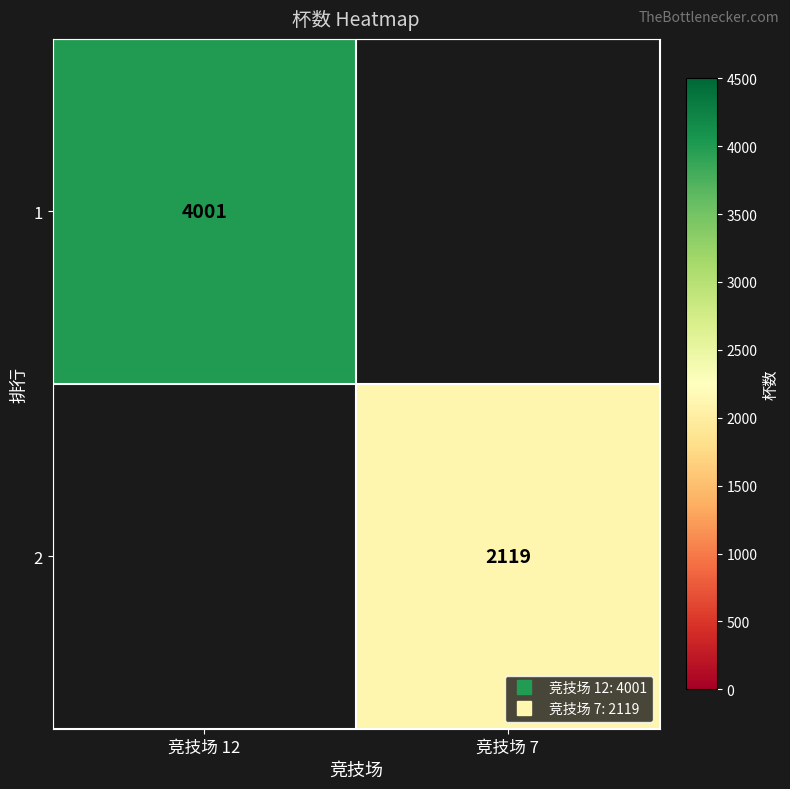

At 竞技场 12, list the series in order from largest to smallest.

1, 2